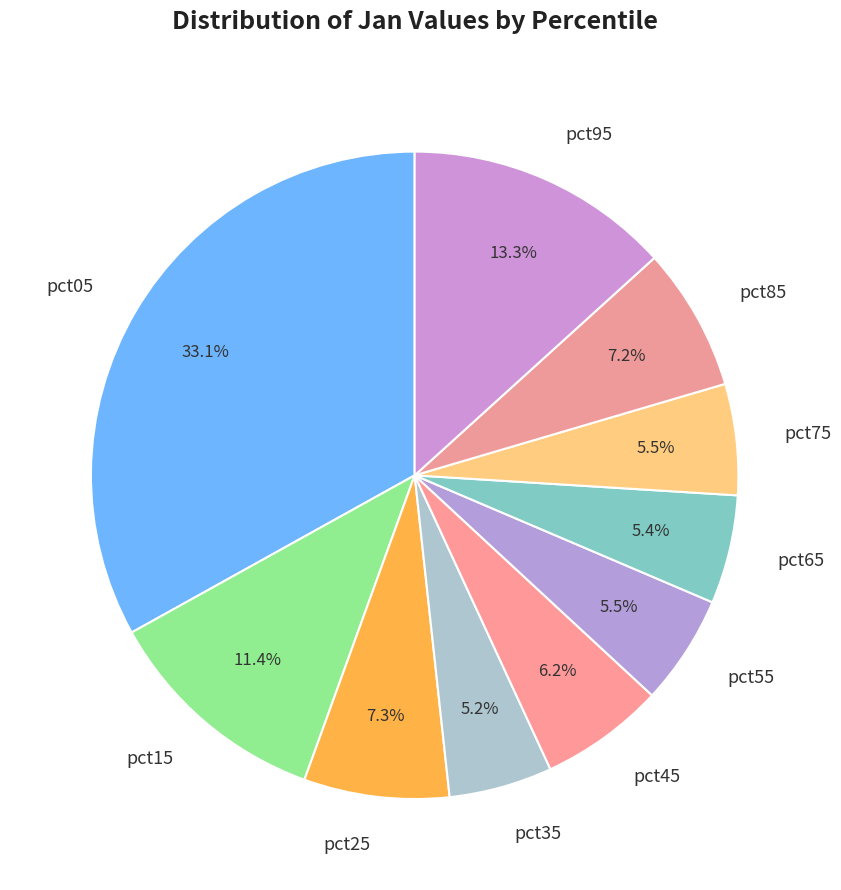

To the nearest percent, what is the combined percentage of pct85 and pct05?

40%